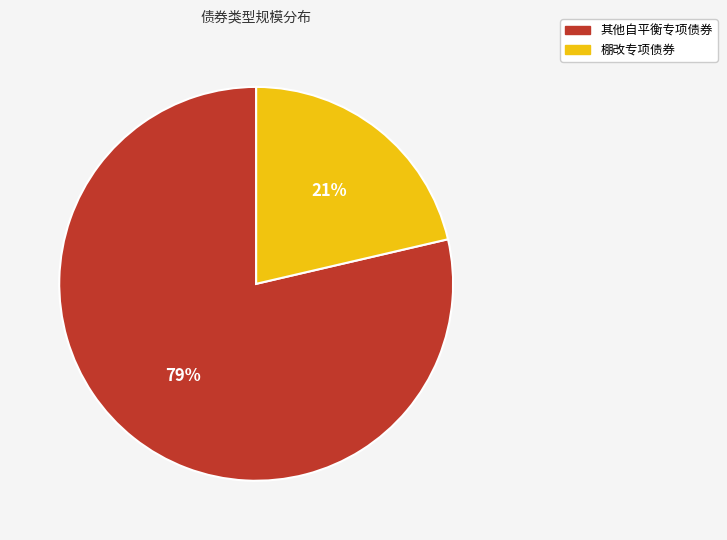

Does 棚改专项债券 account for over 50% of the chart?

No